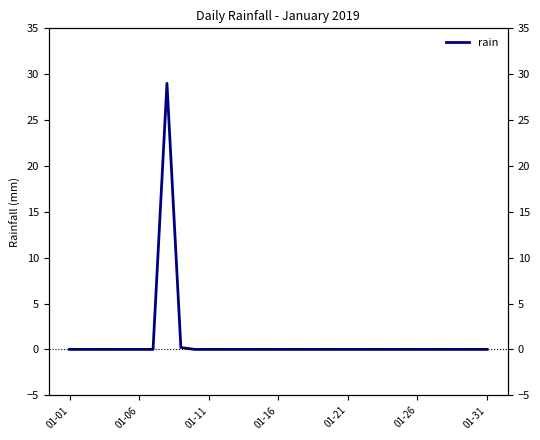

Which has a higher value, 19 or 11?

19